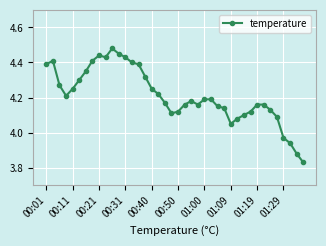

What is the sum of all values?

168.5